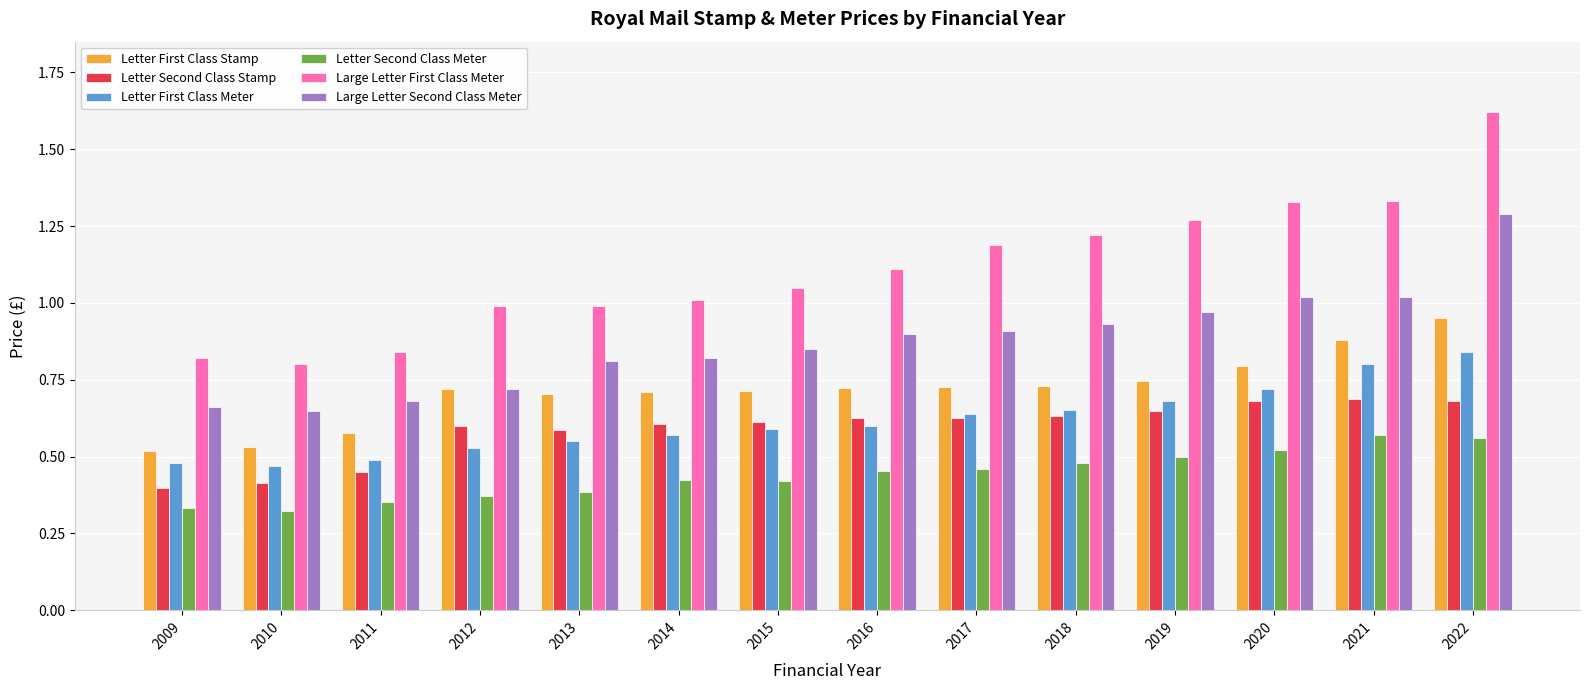

What is the total value across all series at 2021?

5.3